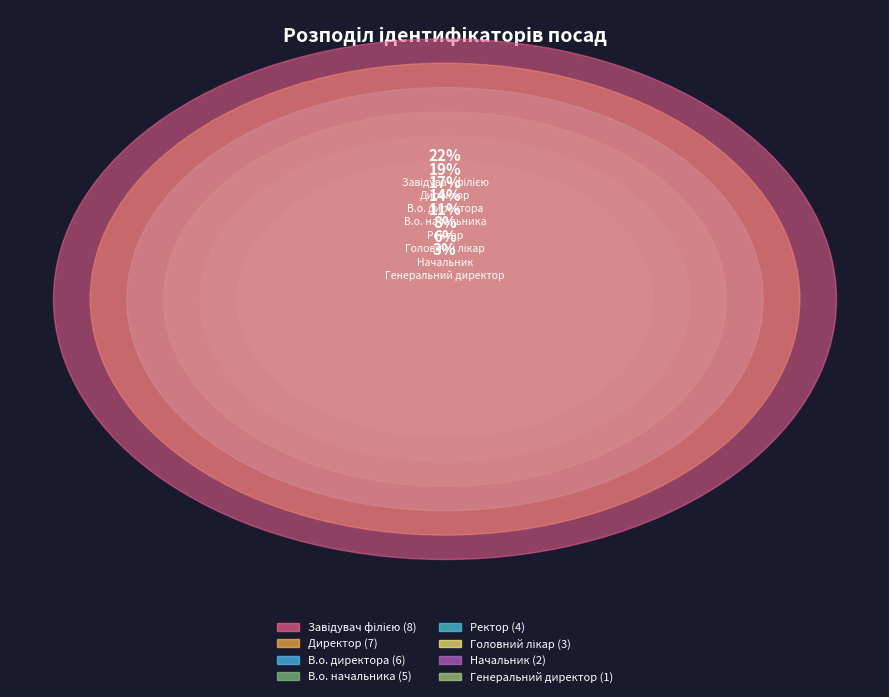

What is the largest slice in the pie chart?

Завідувач філією